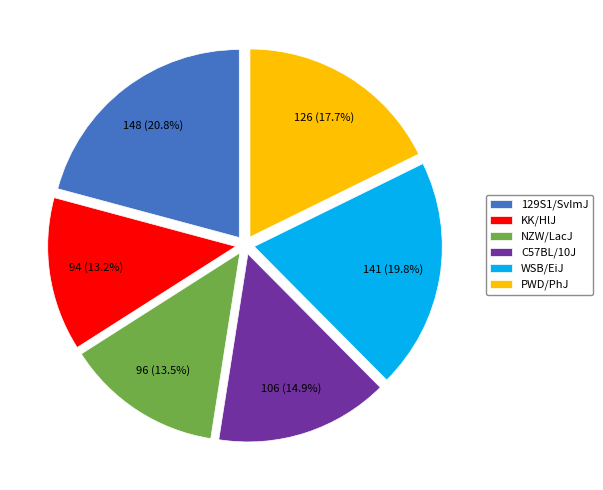

What percentage is the 129S1/SvImJ slice, to the nearest percent?

21%